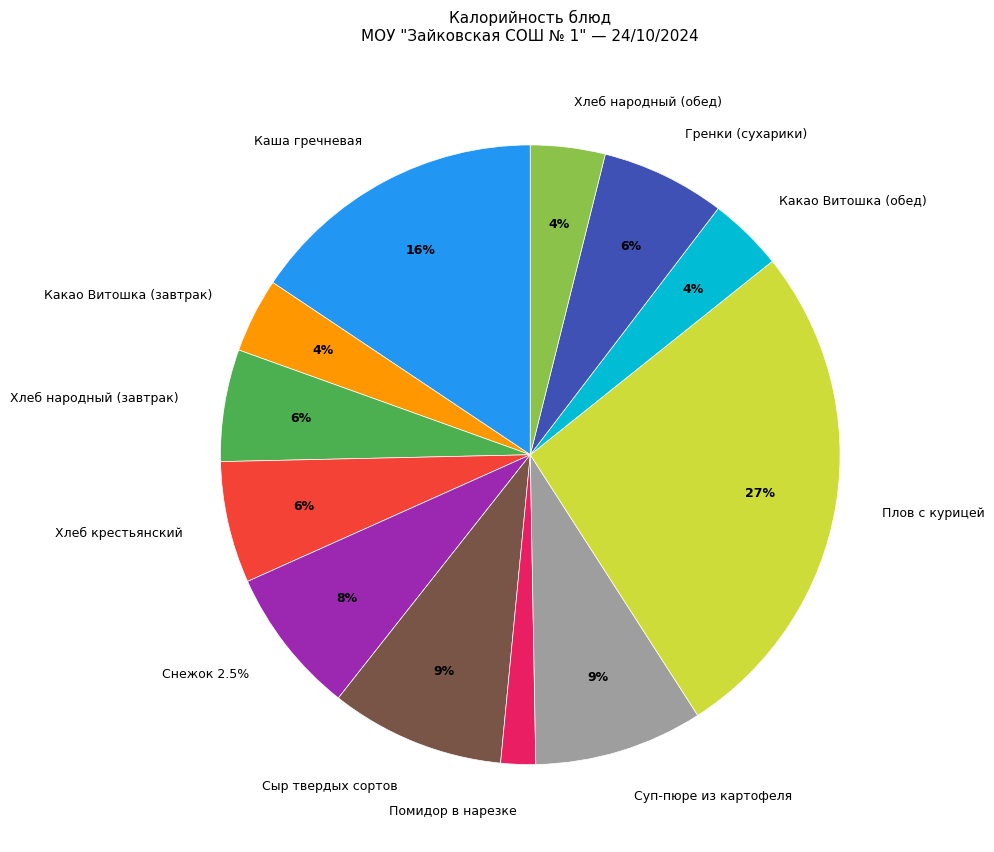

What is the smallest slice in the pie chart?

Помидор в нарезке